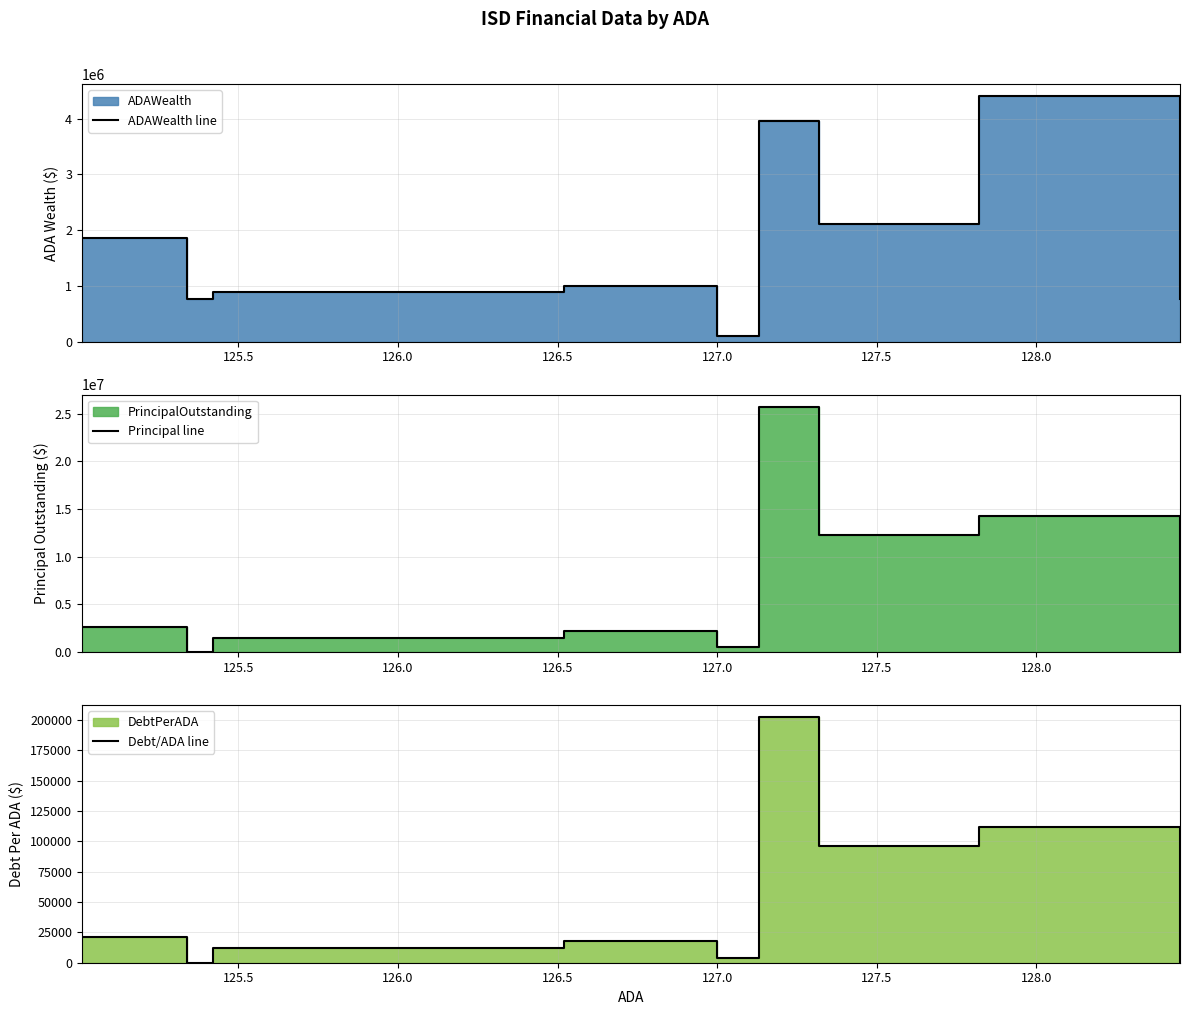

How many data points in Principal line are above 2240000?

4